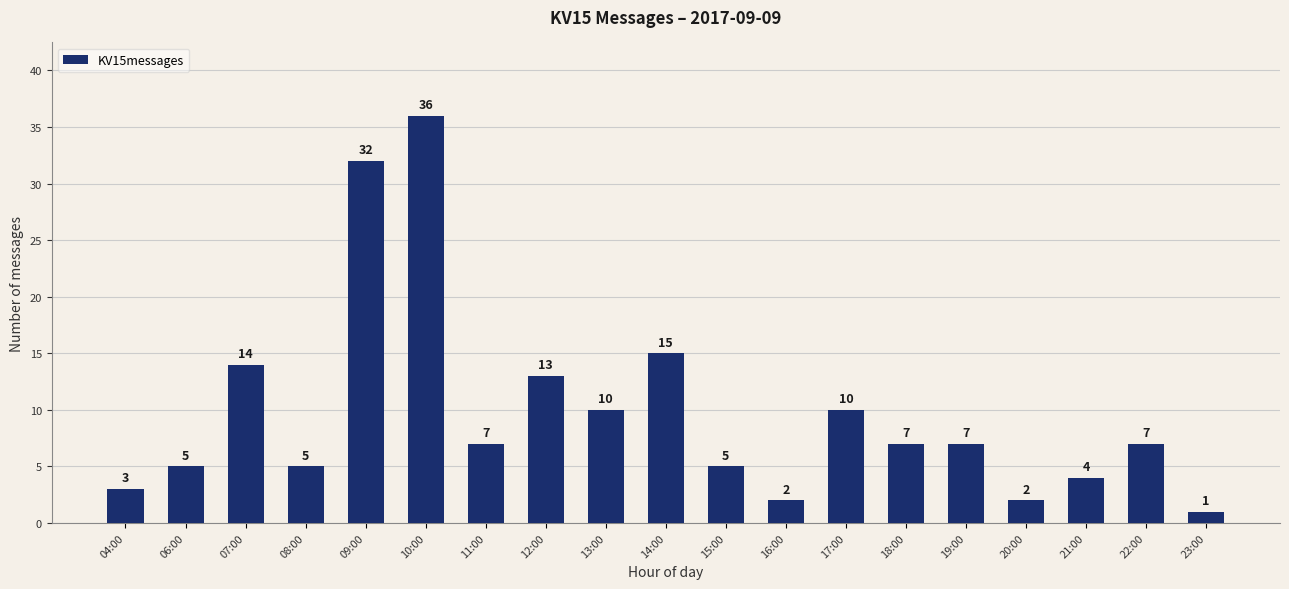

What is the label of the 17th bar from the right?

07:00